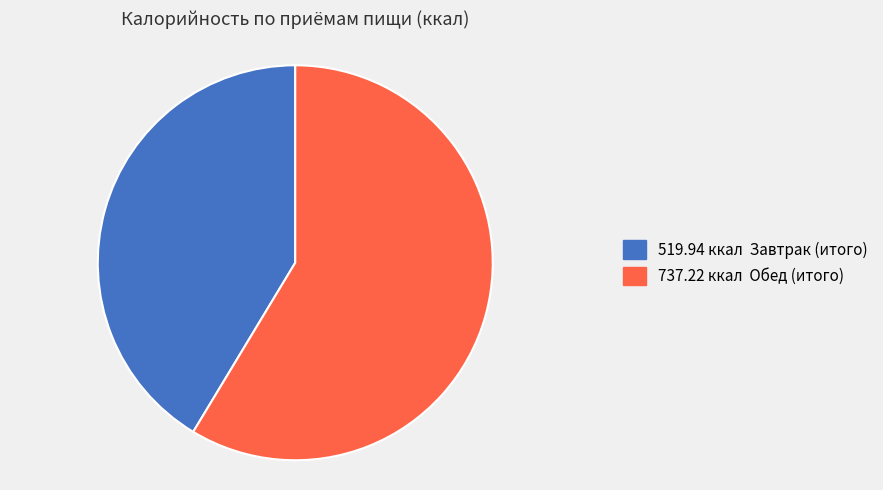

Count the number of slices in the pie.

2